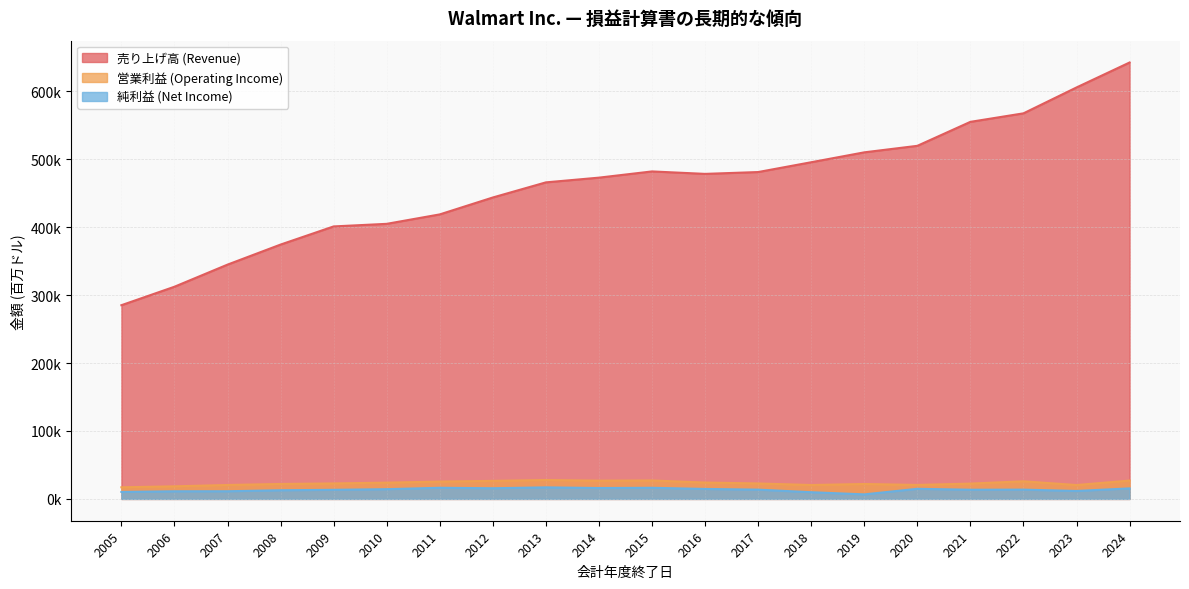

At which label does 売り上げ高 (Revenue) first exceed 478614?

2015